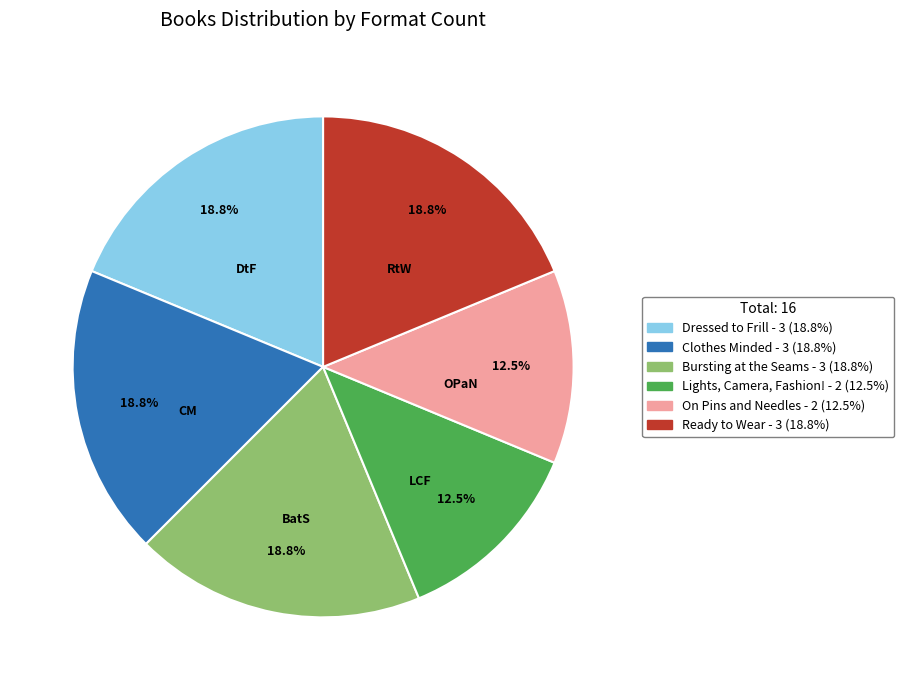

How many segments does this pie chart have?

6